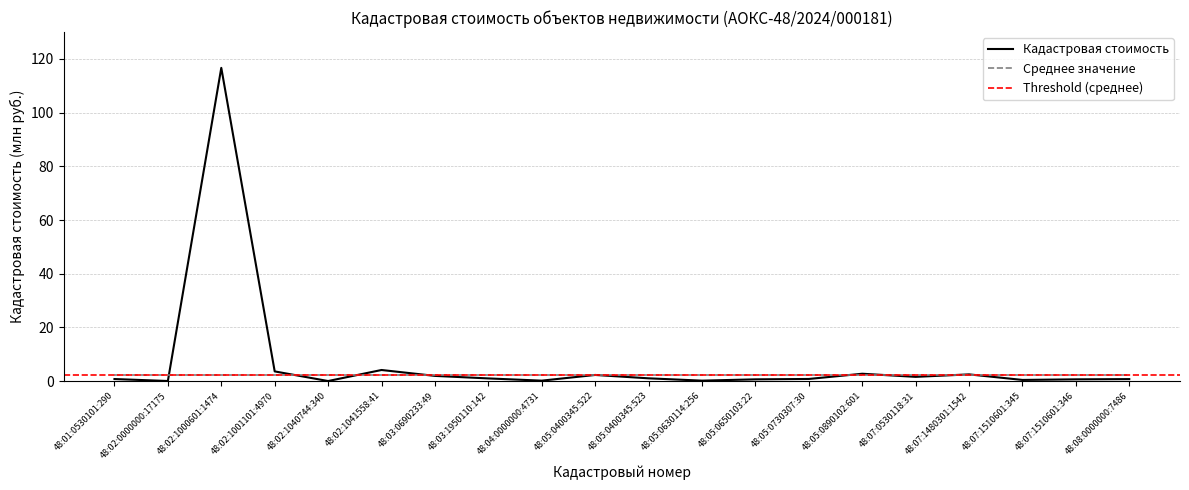

What is the difference between the maximum and second lowest values?

116.6